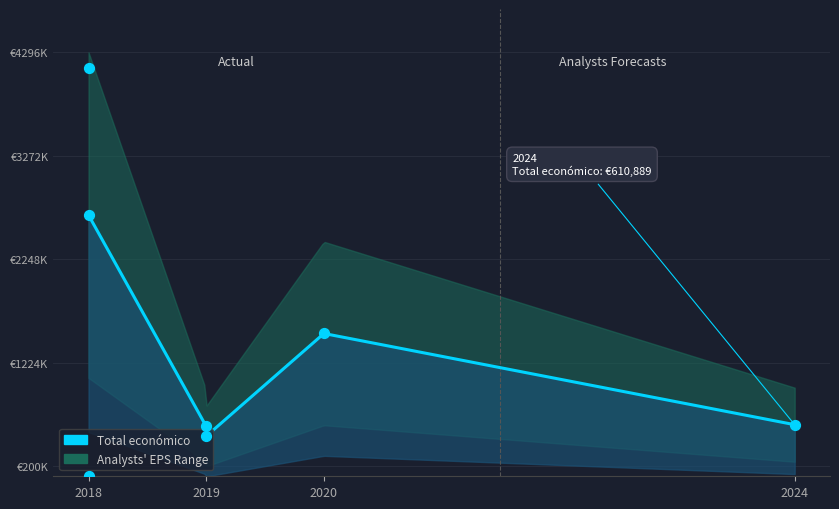

Approximately how many times larger is the value at 2019 compared to 2020?

0.3